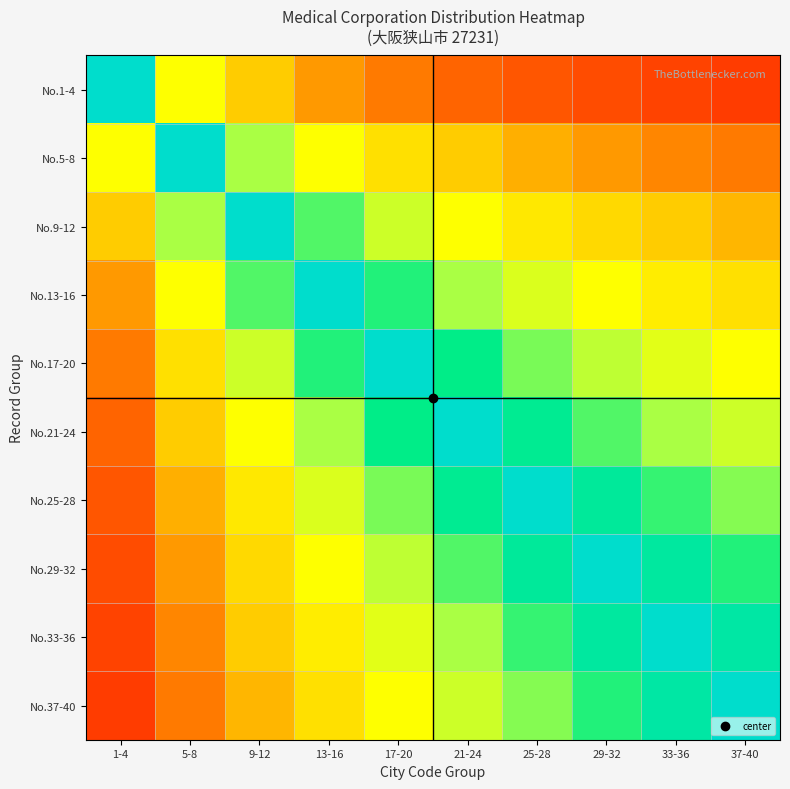

At which category does the chart reach its peak across all series?

1-4